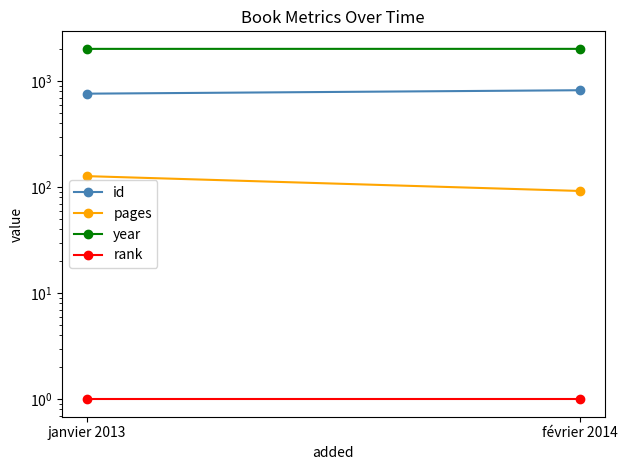

Does the chart have visible grid lines?

No